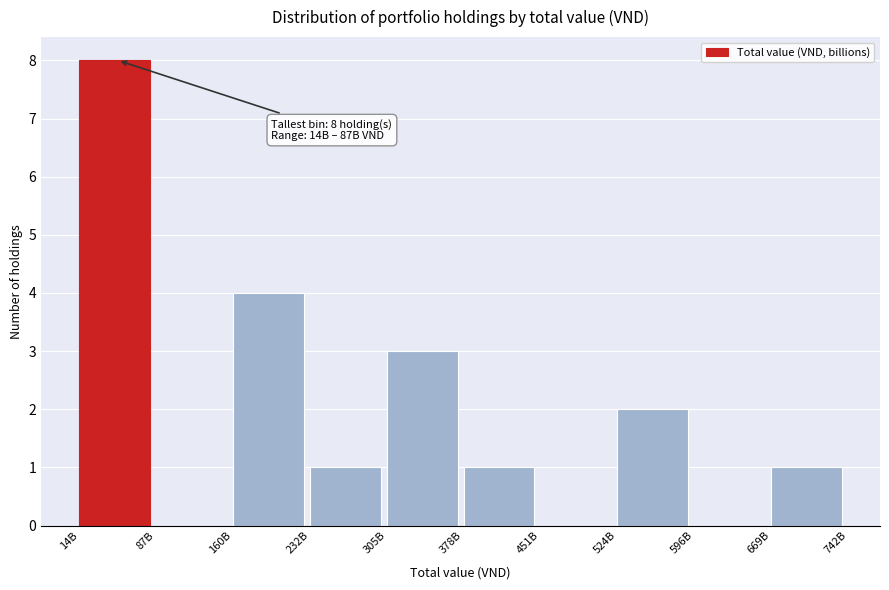

Reading right to left, what are all the values shown in this chart?

669B=1	596B=0	524B=2	451B=0	378B=1	305B=3	232B=1	160B=4	87B=0	14B=8